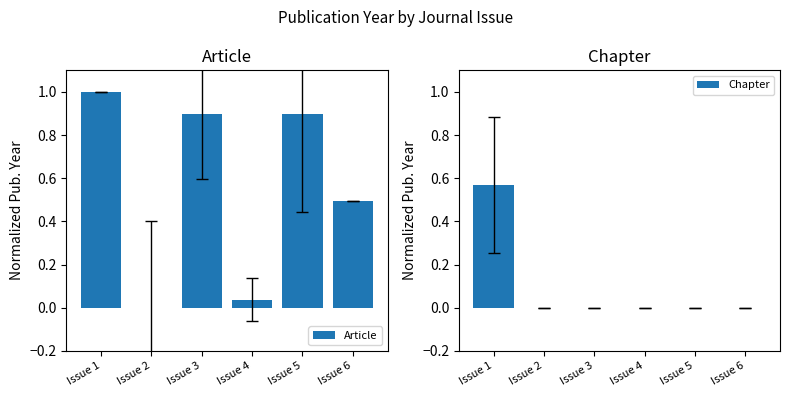

What is the total value across all series at Issue 3?

0.9